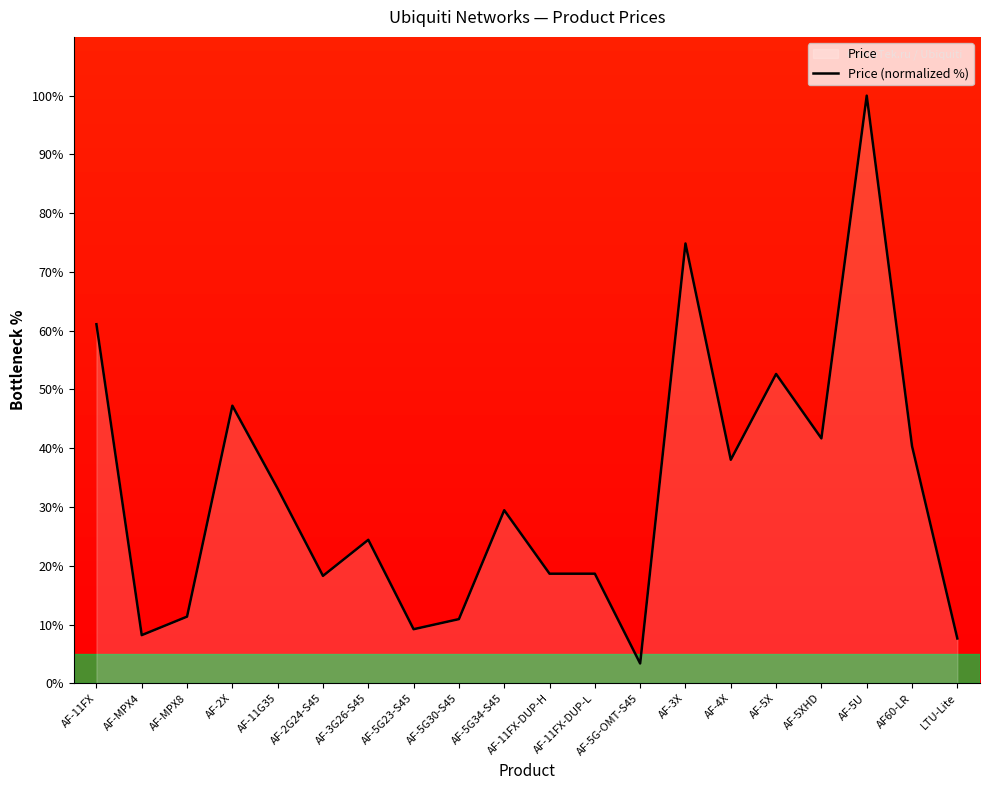

How many data points does each series have?

20